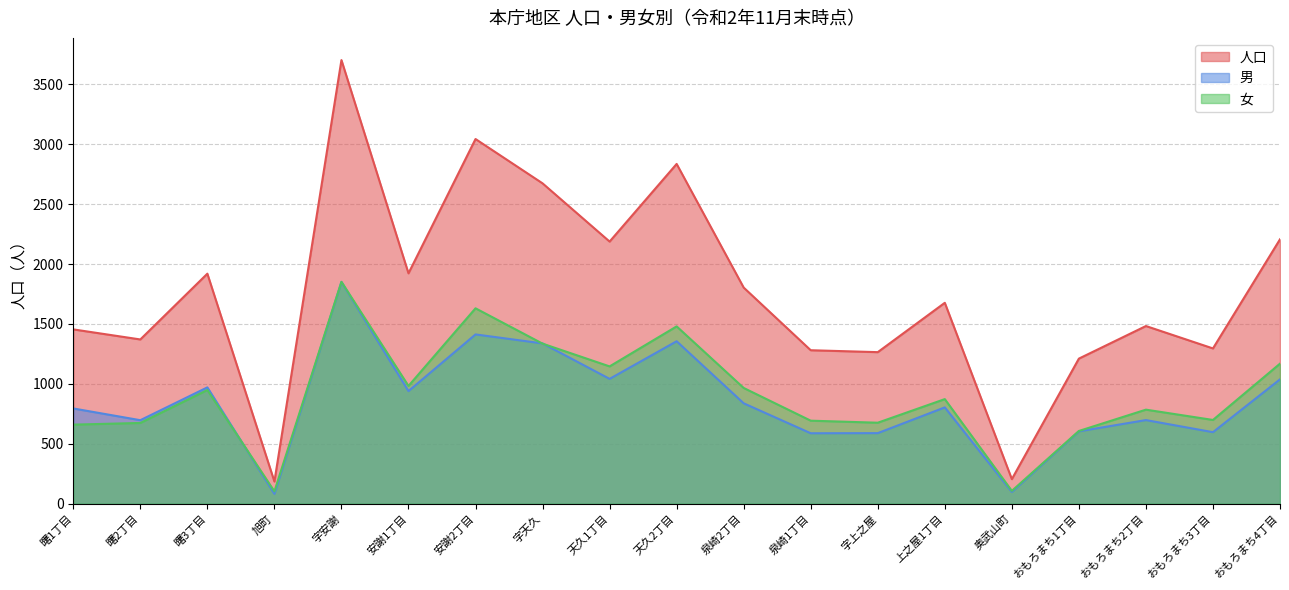

What value does the 女 series have at 字安謝?

1852